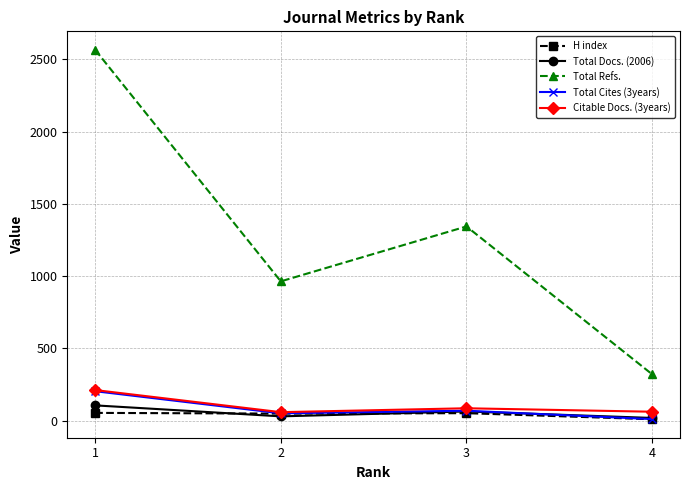

Between 2 and 3, which series saw the biggest shift?

Total Refs.